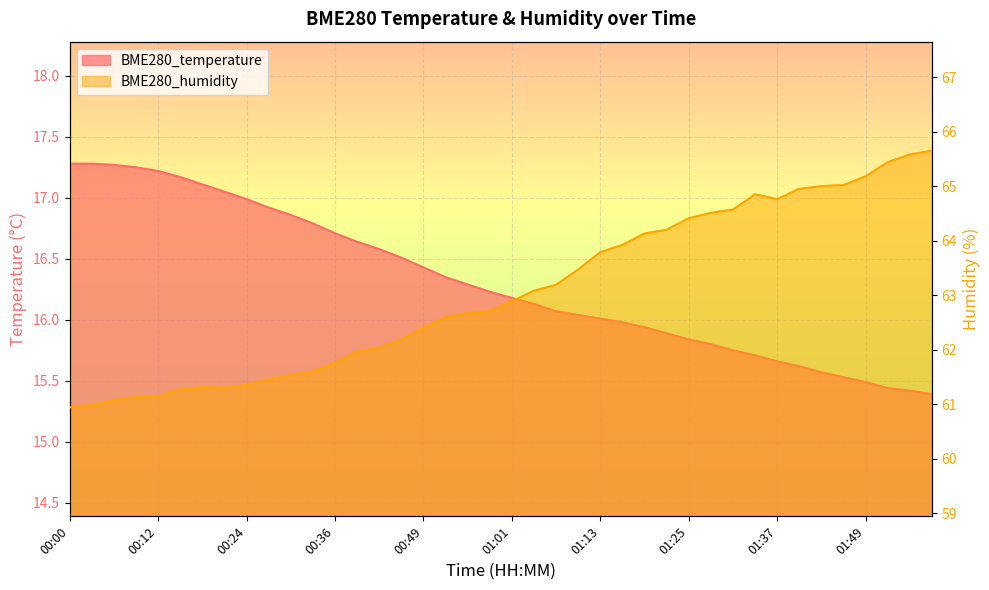

At how many categories does at least one series exceed 61?

38